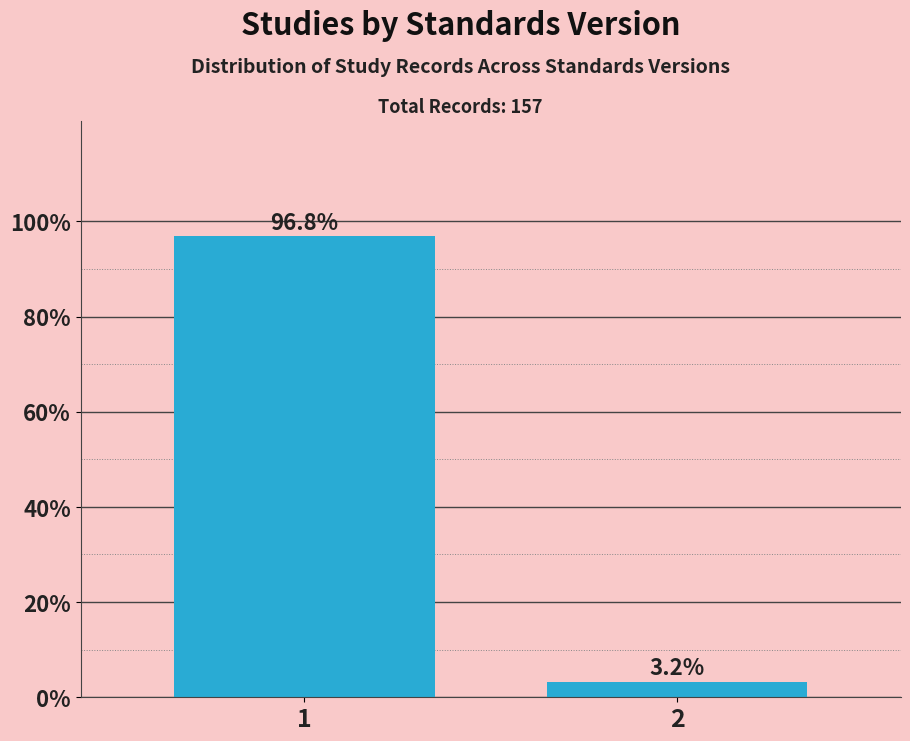

Reading left to right, transcribe all the data shown in this chart.

96.8	3.2